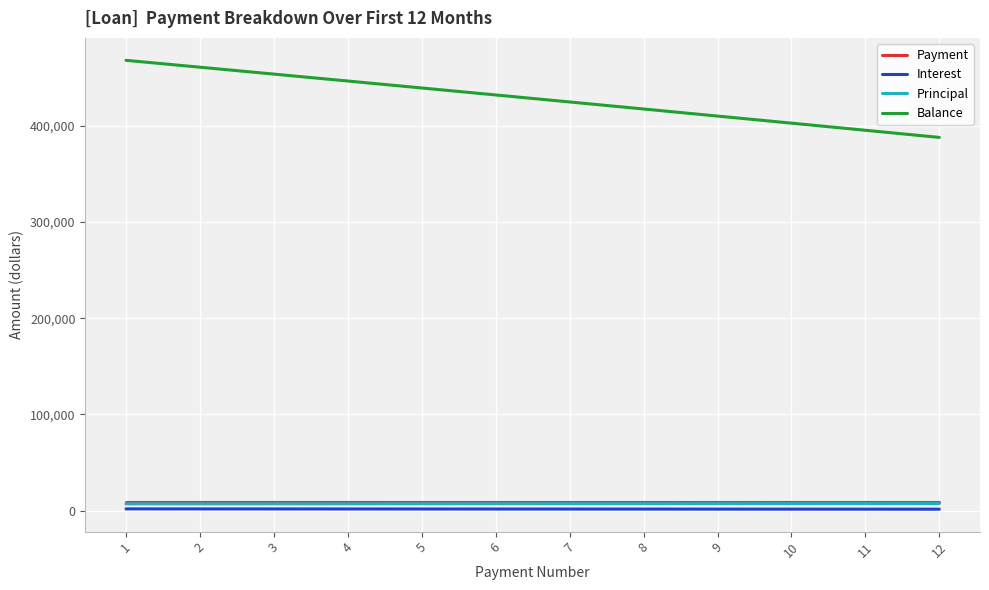

Is the value of Principal at 5 greater than the value of Balance at 3?

No